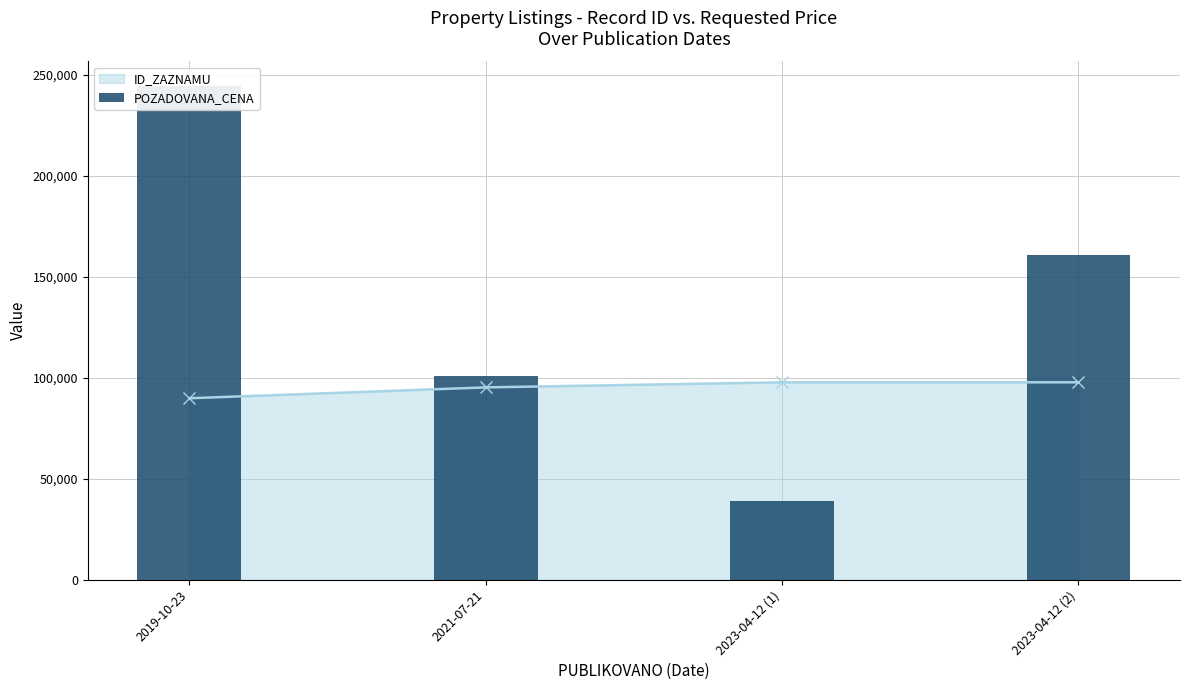

Which category has the highest value across all series?

2019-10-23